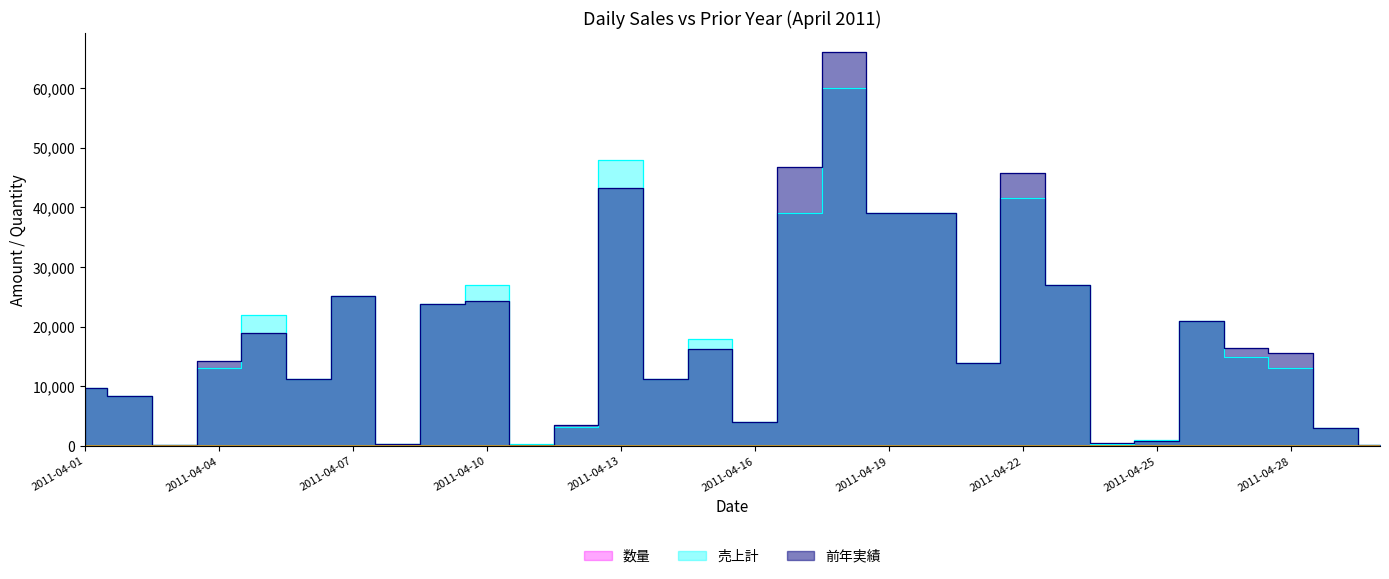

Reading left to right, transcribe all the data shown in this chart.

前年実績: 2011-04-01=9800	2011-04-02=8400	2011-04-03=144	2011-04-04=14300	2011-04-05=19000	2011-04-06=11200	2011-04-07=25200	2011-04-08=360	2011-04-09=23800	2011-04-10=24300	2011-04-11=252	2011-04-12=3520	2011-04-13=43200	2011-04-14=11200	2011-04-15=16200	2011-04-16=4000	2011-04-17=46800	2011-04-18=66000	2011-04-19=39000	2011-04-20=39000	2011-04-21=14000	2011-04-22=45760	2011-04-23=27000	2011-04-24=480	2011-04-25=900	2011-04-26=21000	2011-04-27=16500	2011-04-28=15600	2011-04-29=3000	2011-04-30=216
売上計: 2011-04-01=9800	2011-04-02=8400	2011-04-03=120	2011-04-04=13000	2011-04-05=22000	2011-04-06=11200	2011-04-07=25200	2011-04-08=400	2011-04-09=23800	2011-04-10=27000	2011-04-11=280	2011-04-12=3200	2011-04-13=48000	2011-04-14=11200	2011-04-15=18000	2011-04-16=4000	2011-04-17=39000	2011-04-18=60000	2011-04-19=39000	2011-04-20=39000	2011-04-21=14000	2011-04-22=41600	2011-04-23=27000	2011-04-24=400	2011-04-25=1000	2011-04-26=21000	2011-04-27=15000	2011-04-28=13000	2011-04-29=3000	2011-04-30=240
数量: 2011-04-01=7	2011-04-02=6	2011-04-03=6	2011-04-04=5	2011-04-05=11	2011-04-06=8	2011-04-07=18	2011-04-08=20	2011-04-09=17	2011-04-10=9	2011-04-11=14	2011-04-12=16	2011-04-13=16	2011-04-14=8	2011-04-15=6	2011-04-16=20	2011-04-17=13	2011-04-18=20	2011-04-19=13	2011-04-20=15	2011-04-21=10	2011-04-22=16	2011-04-23=9	2011-04-24=20	2011-04-25=5	2011-04-26=15	2011-04-27=5	2011-04-28=5	2011-04-29=15	2011-04-30=12